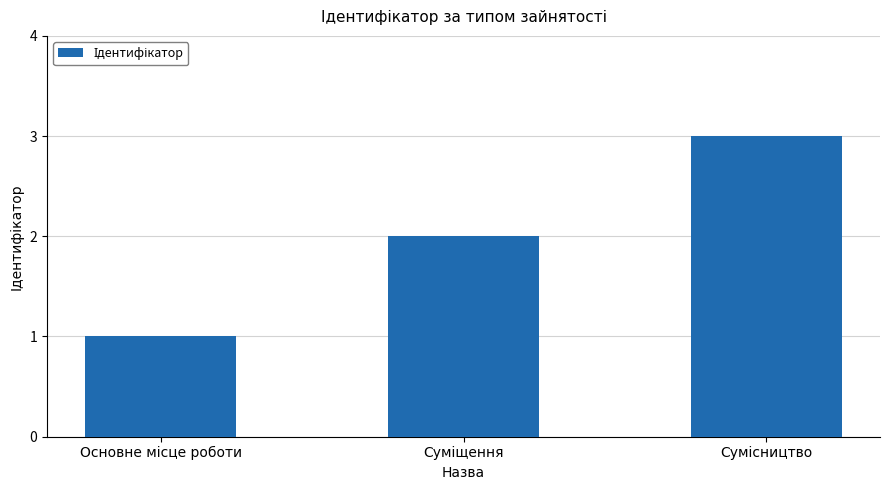

What is the maximum value shown in the chart?

3